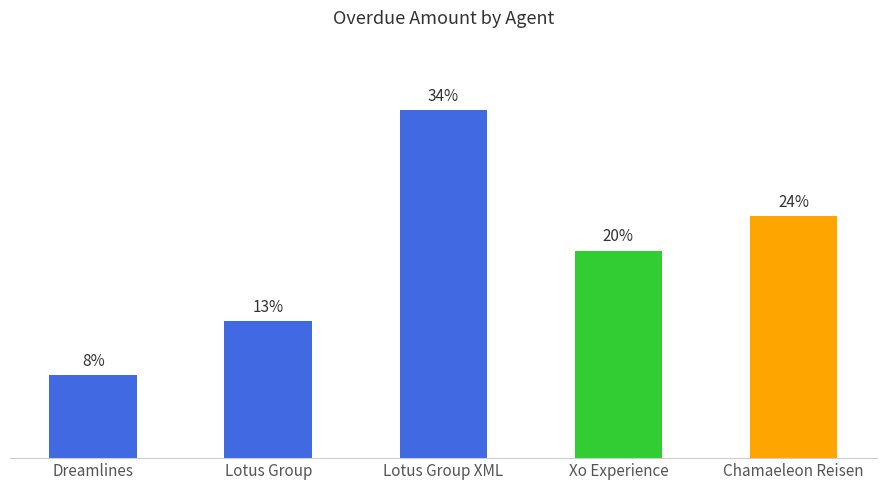

List the labels in order of value, smallest first.

Dreamlines, Lotus Group, Xo Experience, Chamaeleon Reisen, Lotus Group XML